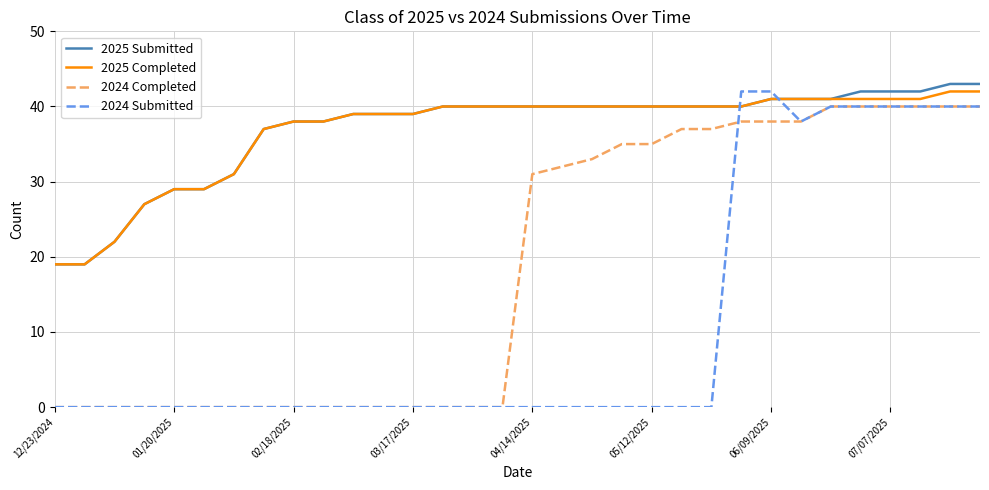

What is the maximum value shown in the chart?

43